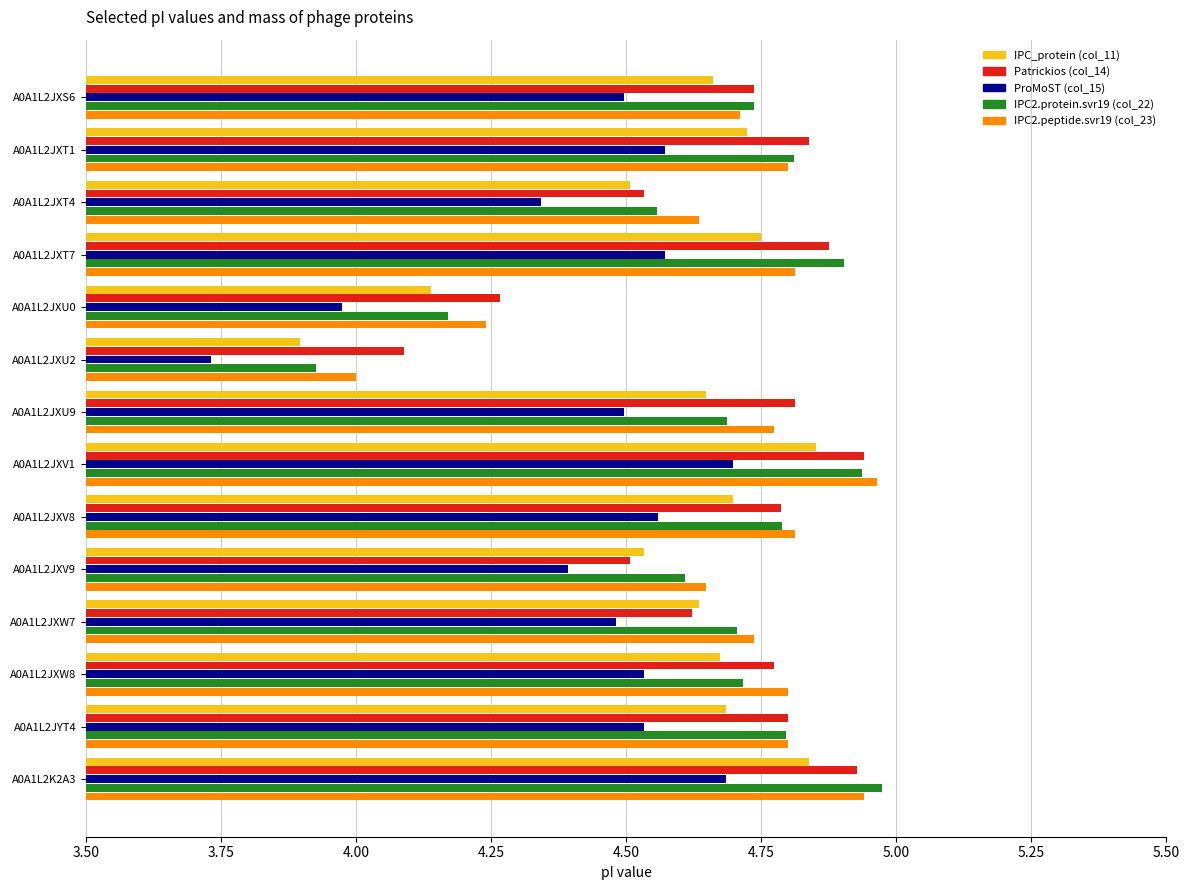

Which category has the highest value in the IPC2.protein.svr19 (col_22) series?

A0A1L2K2A3